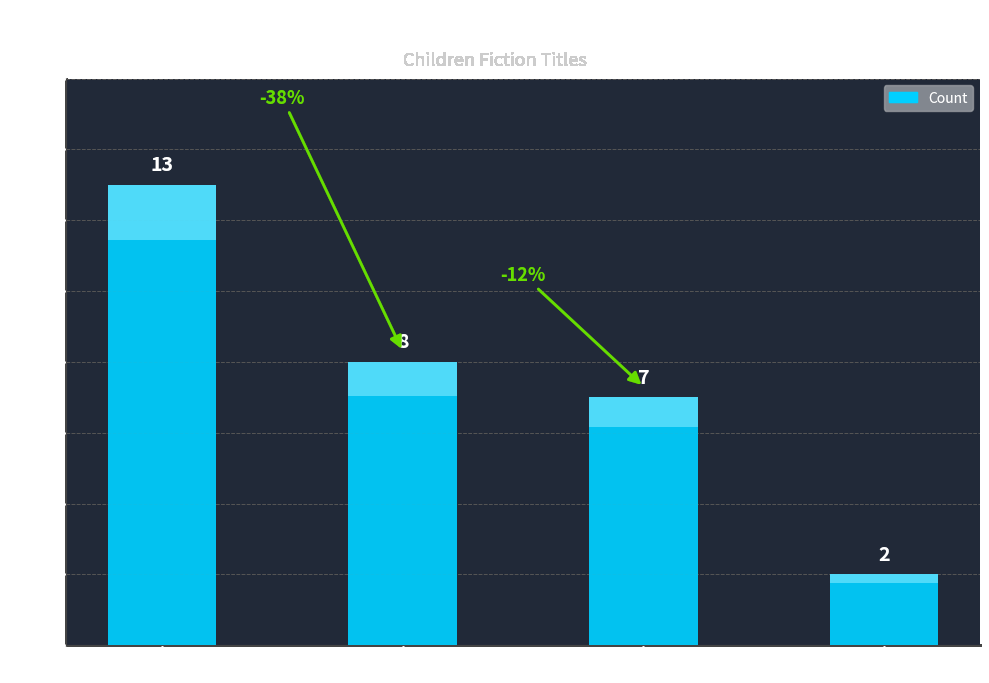

Reading right to left, list all the values displayed in this chart.

2	7	8	13